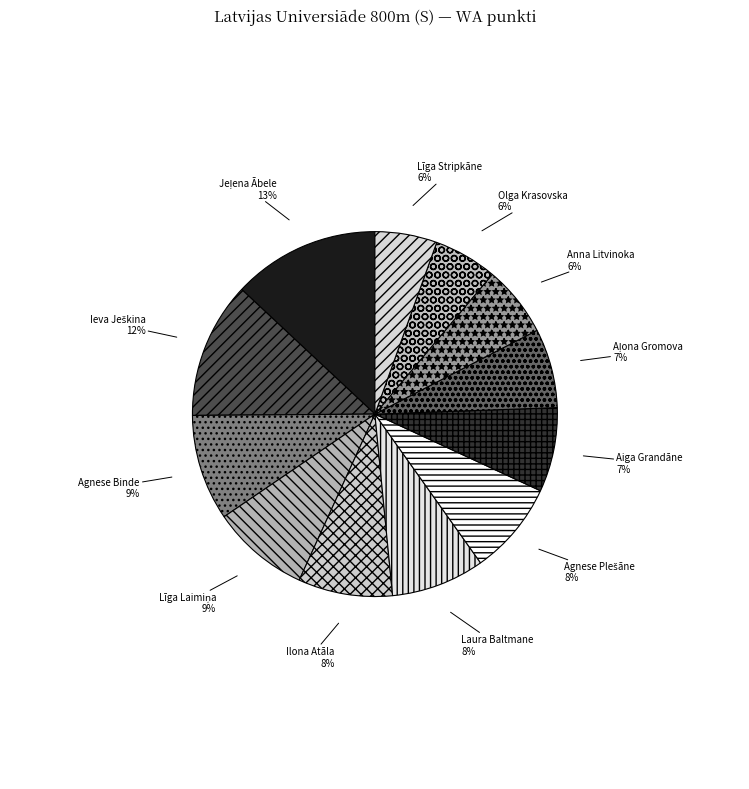

Between Aiga Grandāne and Olga Krasovska, which is larger?

Aiga Grandāne